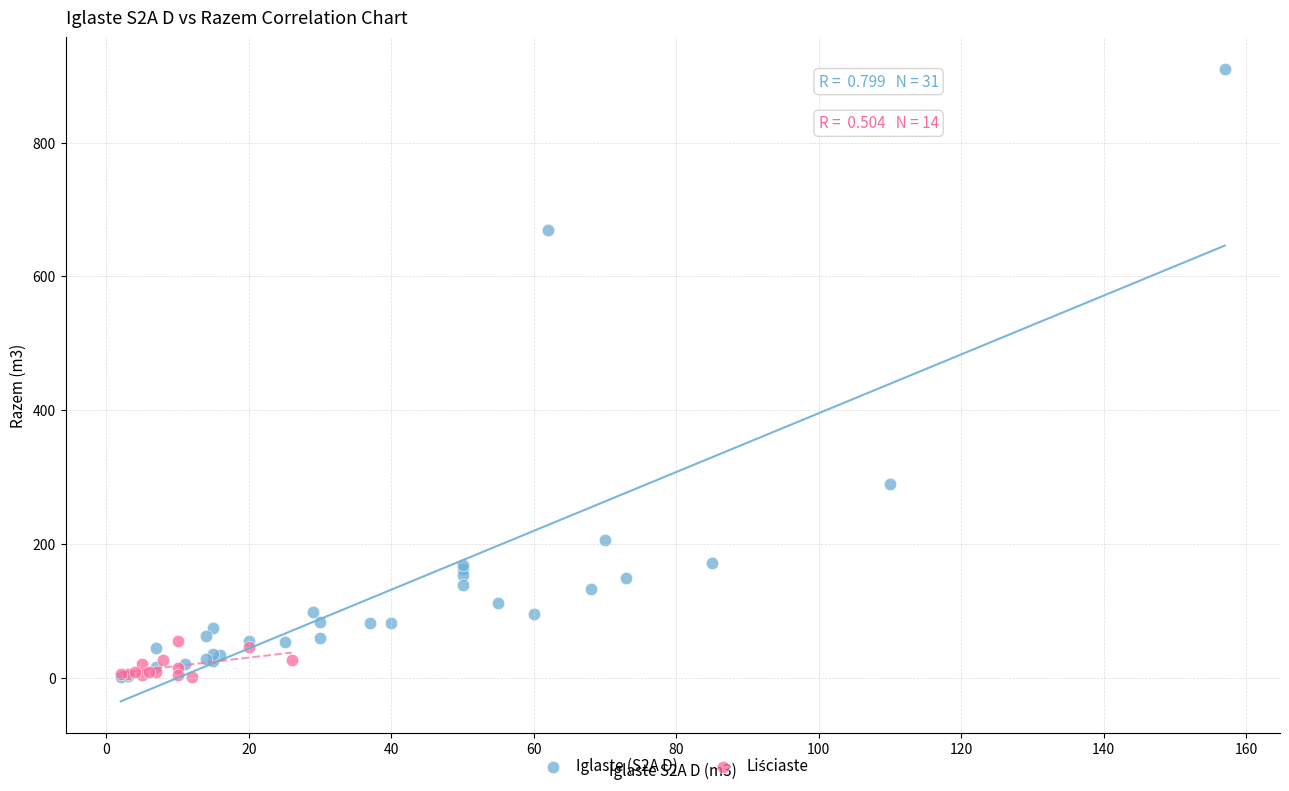

Which series contains the highest Y value?

Iglaste (S2A D)